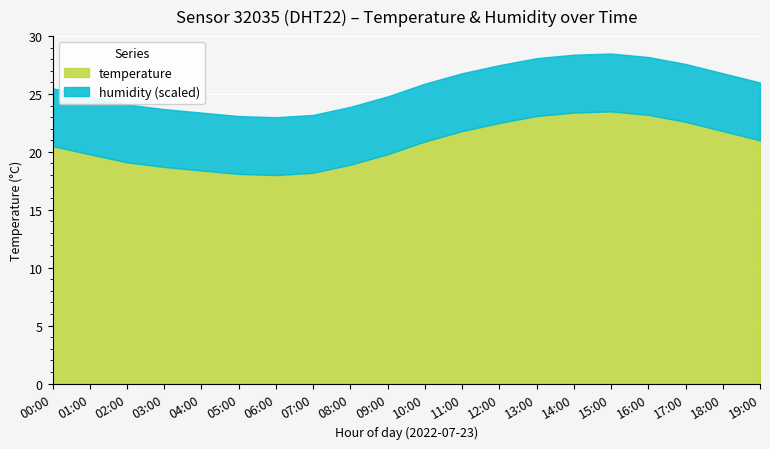

What are all the series names shown in the legend?

temperature, humidity (scaled)